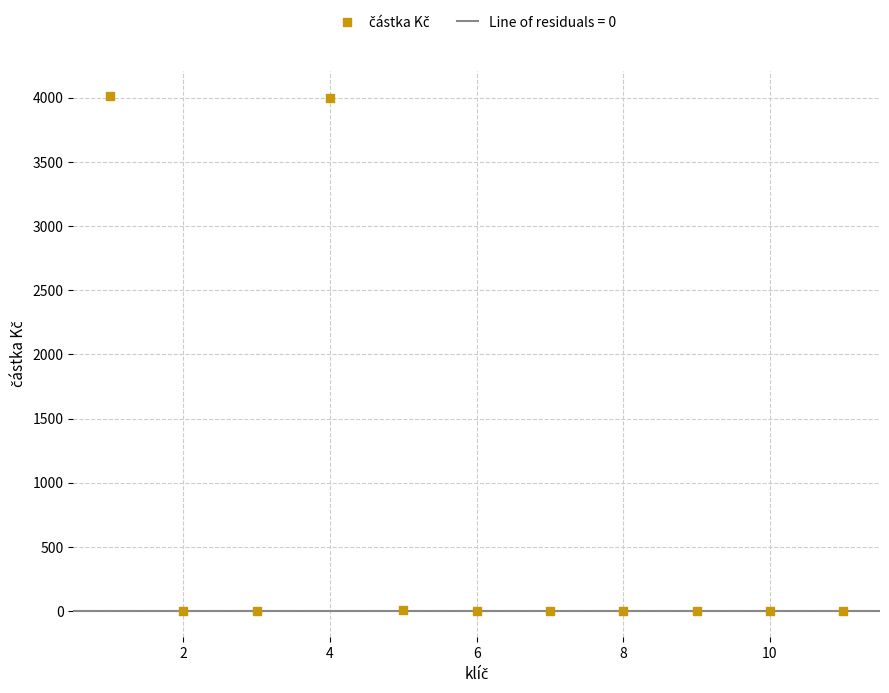

What is the range of X values (max minus min)?

10